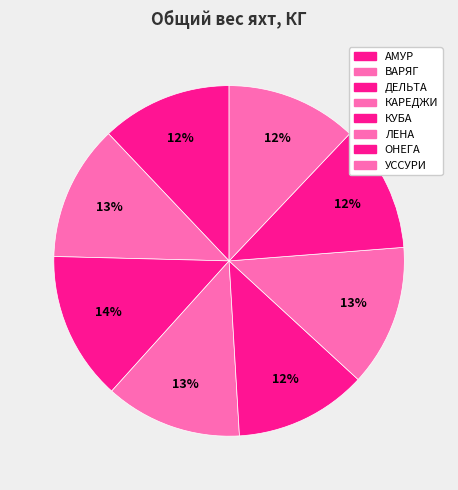

How much of the chart is everything except УССУРИ?

87.9%